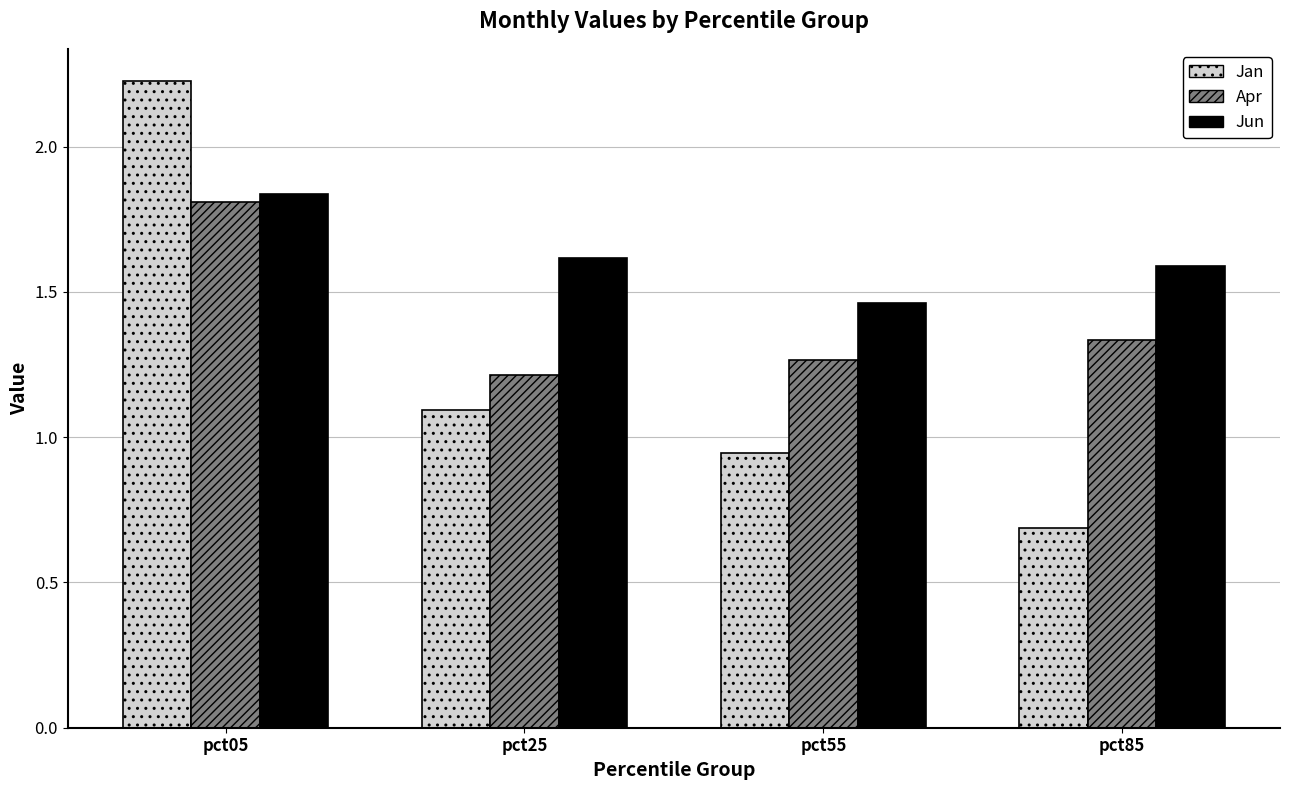

At which category does the chart reach its minimum across all series?

pct85